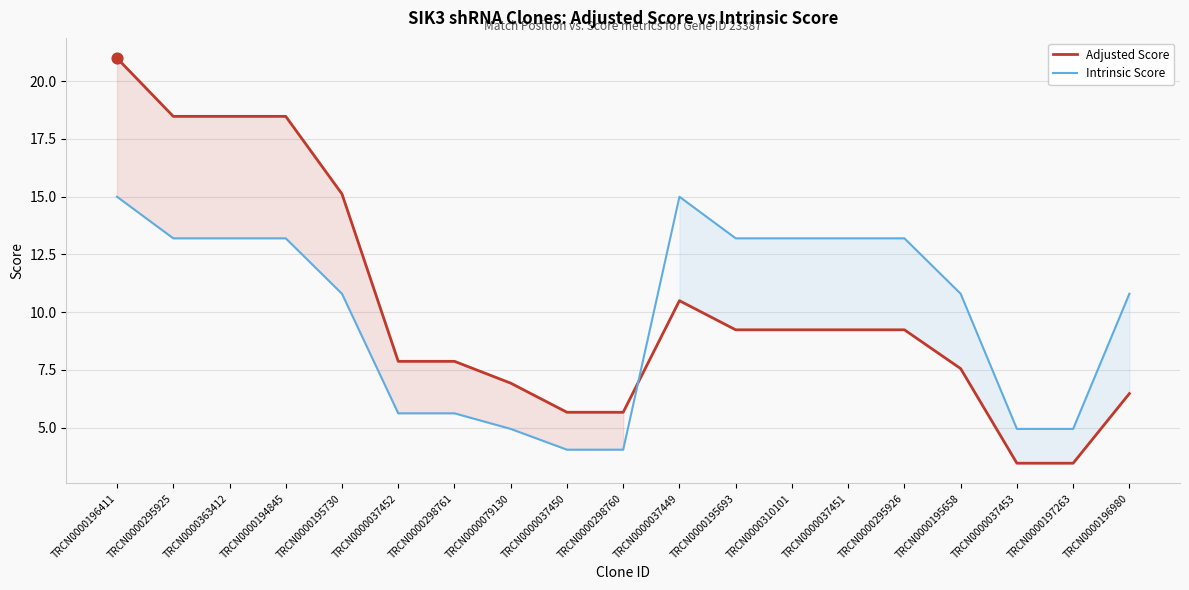

At which category is the sum across all series the highest?

TRCN0000196411